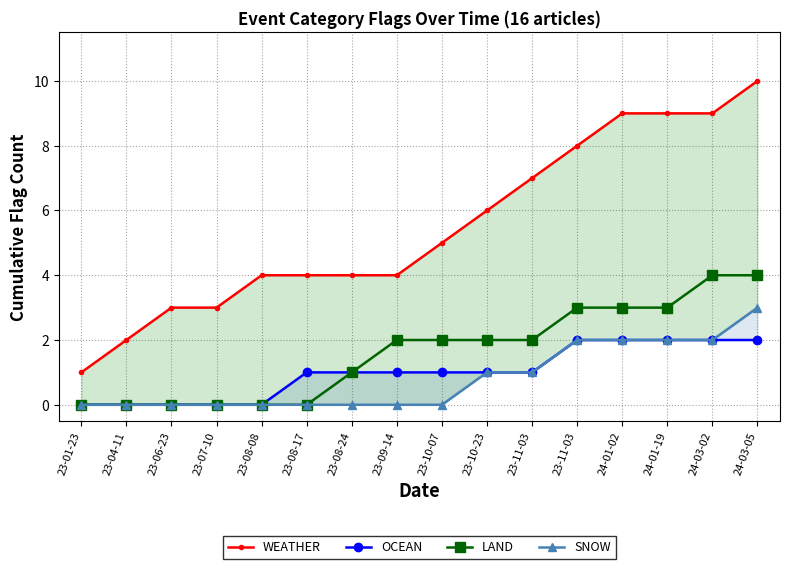

Which series has the widest spread of values?

WEATHER